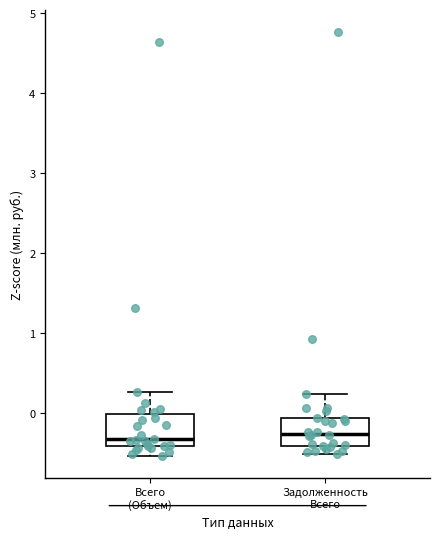

Reading left to right, read every box against the y-axis: the position of its median line, the range the box covers, and the ends of its whiskers. The values are not printed on the chart, so give them approximately, as read against the axis.

Всего (Объем): median -0.3, box -0.4 to 0.0, whiskers -0.5 to 0.3
Задолженность Всего: median -0.3, box -0.4 to -0.1, whiskers -0.5 to 0.2